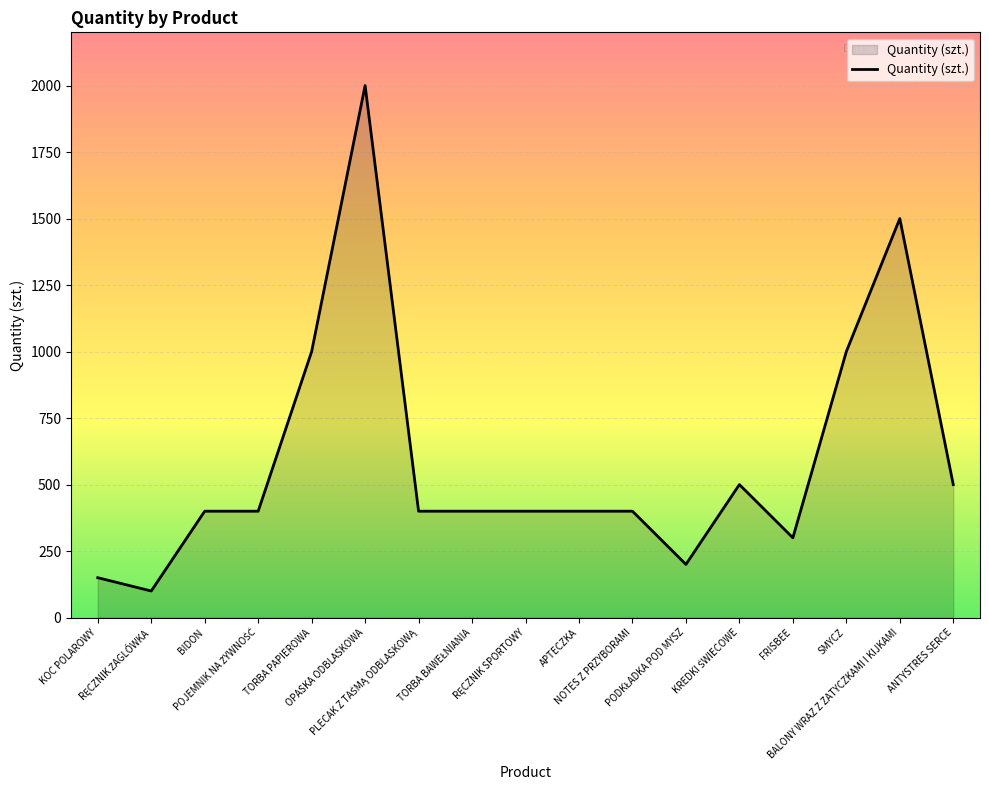

What is the maximum value shown in the chart?

2000